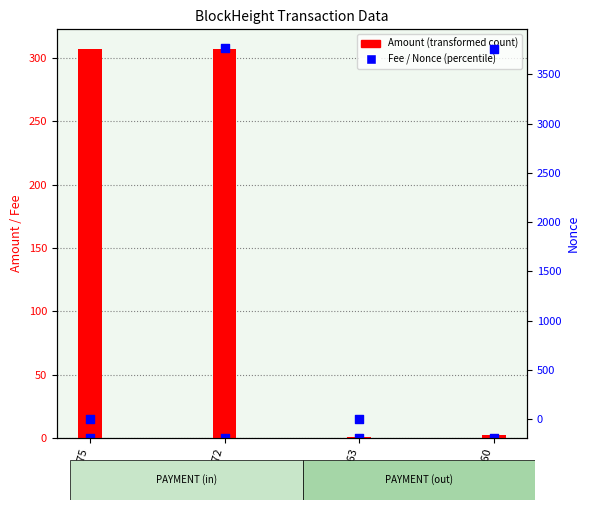

Which series reaches the minimum Y coordinate?

Nonce